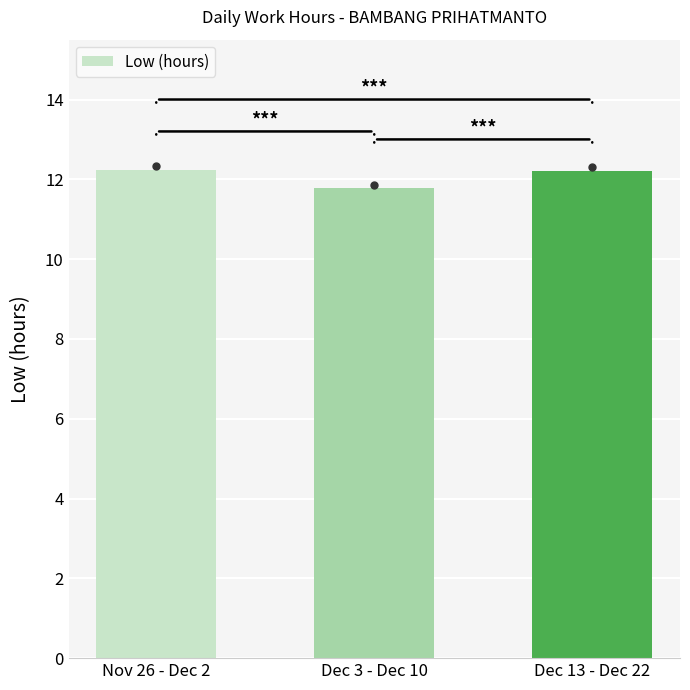

What is the change in value from Nov 26 - Dec 2 to Dec 3 - Dec 10?

-0.5